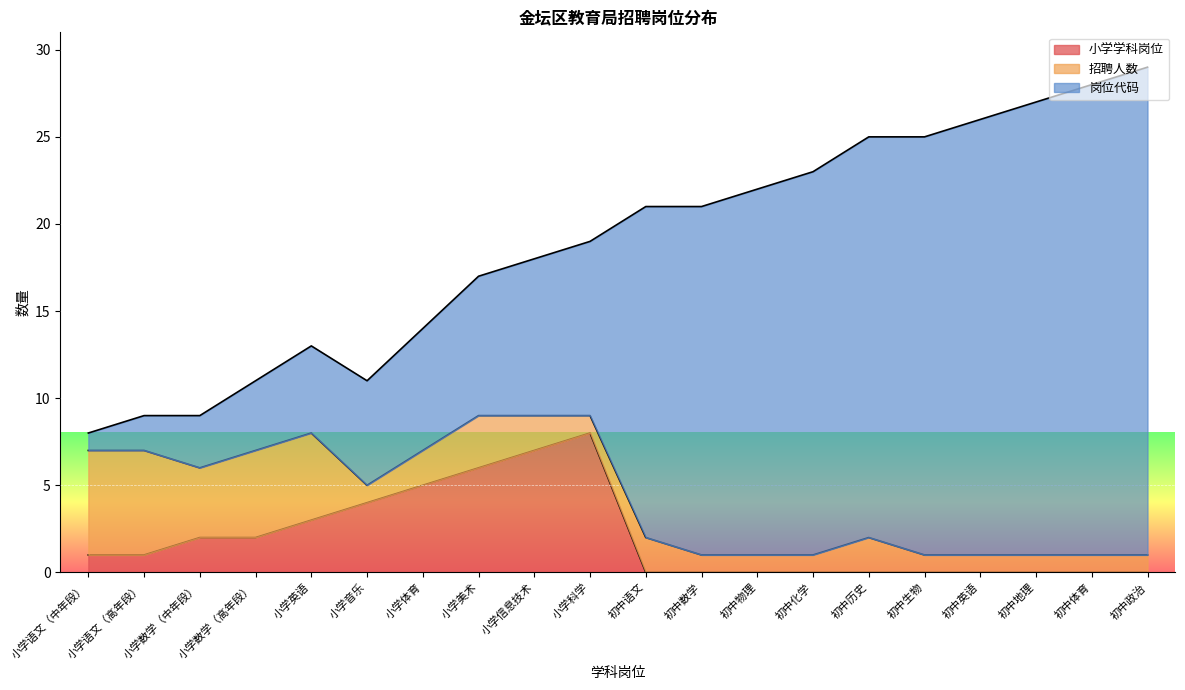

What is the total value across all series at 初中数学?

21